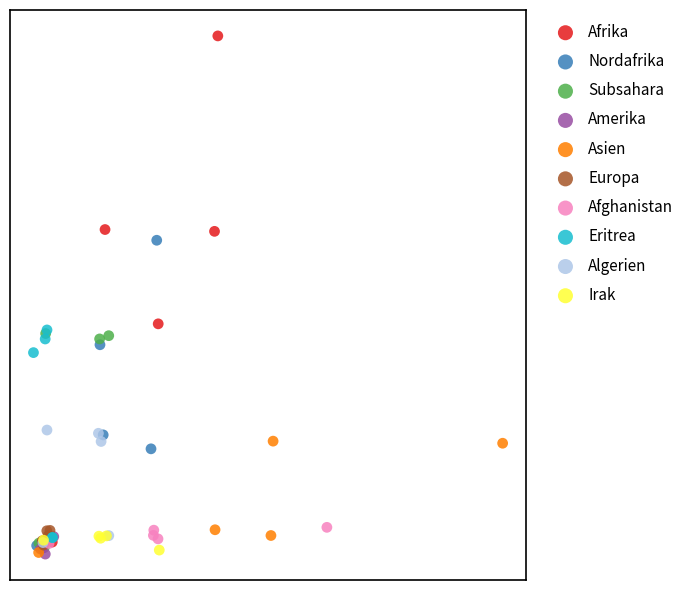

What are all the series names shown in the legend?

Afrika, Nordafrika, Subsahara, Amerika, Asien, Europa, Afghanistan, Eritrea, Algerien, Irak